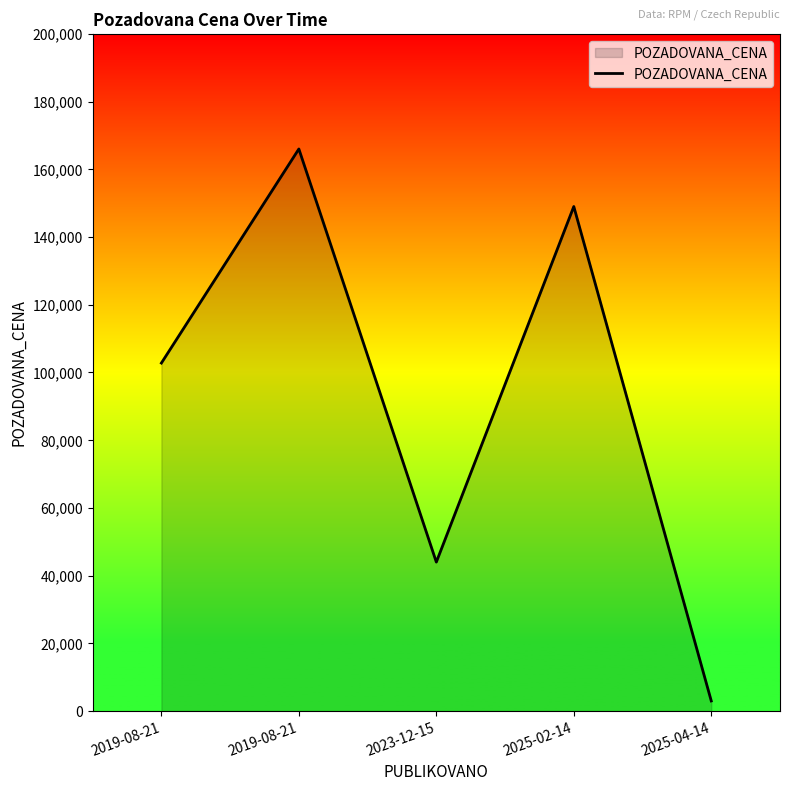

Count the number of categories in the chart.

5